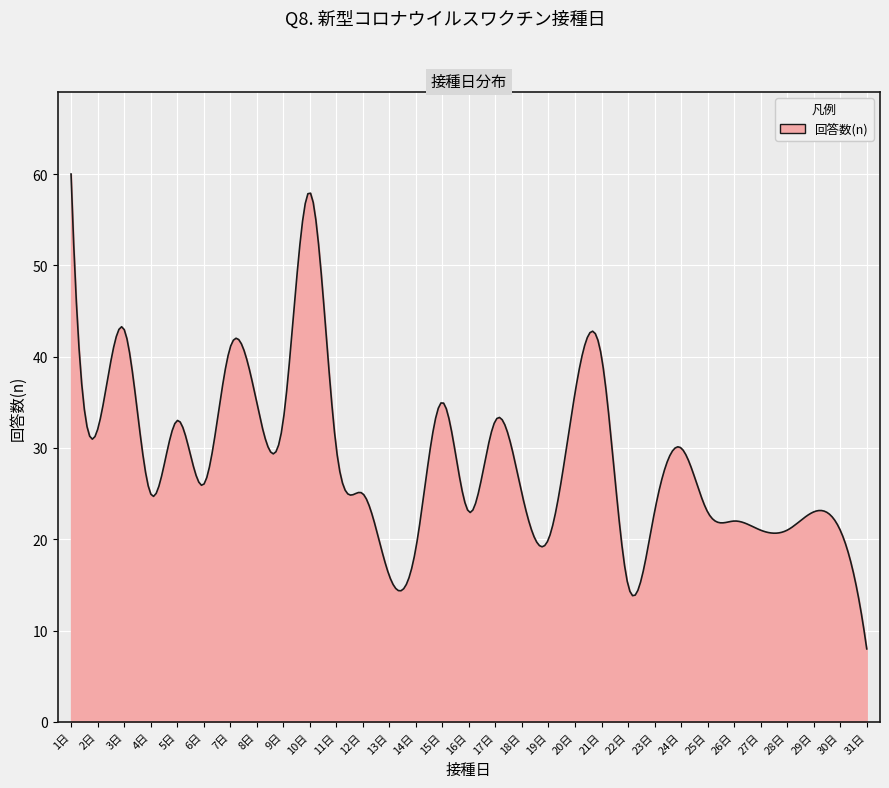

What is the maximum value shown in the chart?

60.0